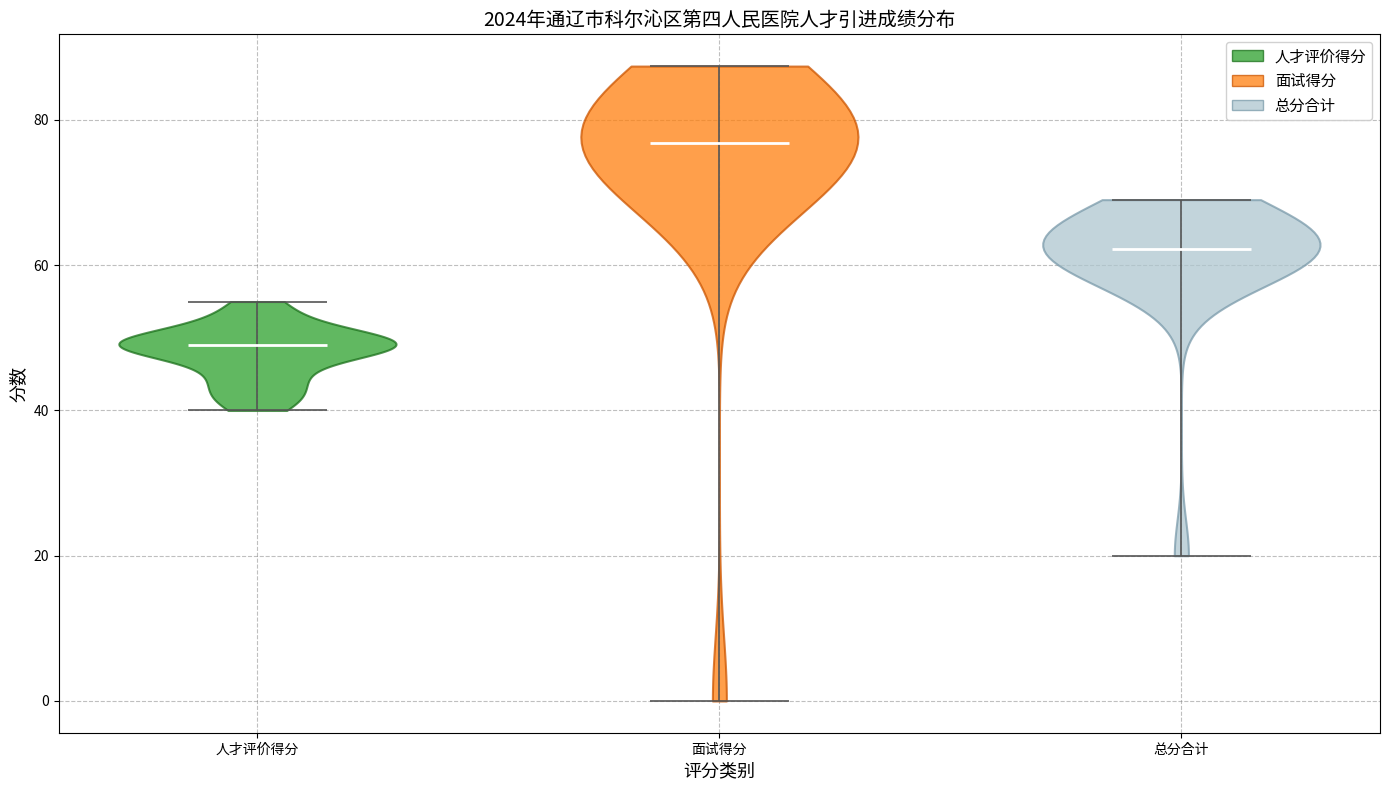

Reading left to right, read every violin against the y-axis: where its median line is, and the lowest and highest points it reaches. The values are not printed on the chart, so give them approximately, as read against the axis.

人才评价得分: median line 50, lowest point 40, highest point 56
面试得分: median line 76, lowest point 0, highest point 88
总分合计: median line 62, lowest point 20, highest point 70